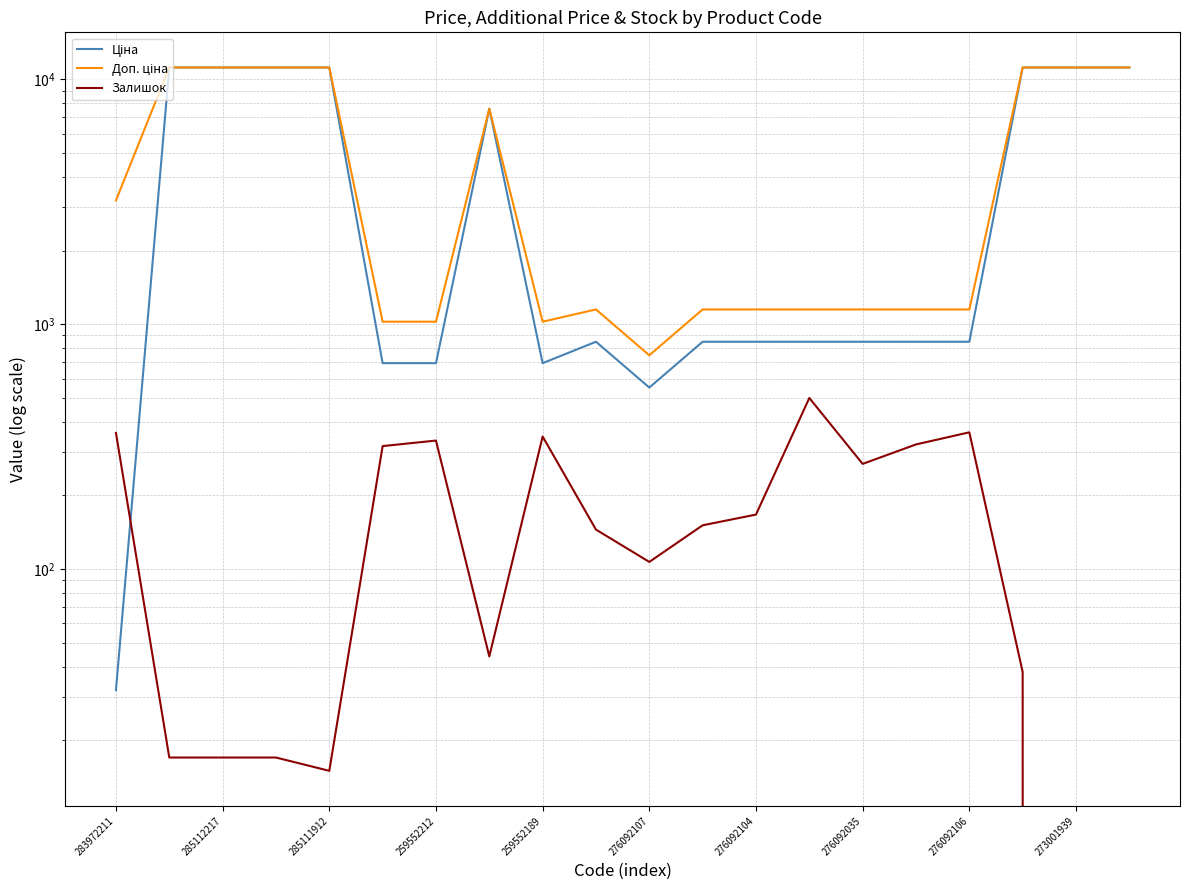

What is the total value across all series at 19?

22376.3